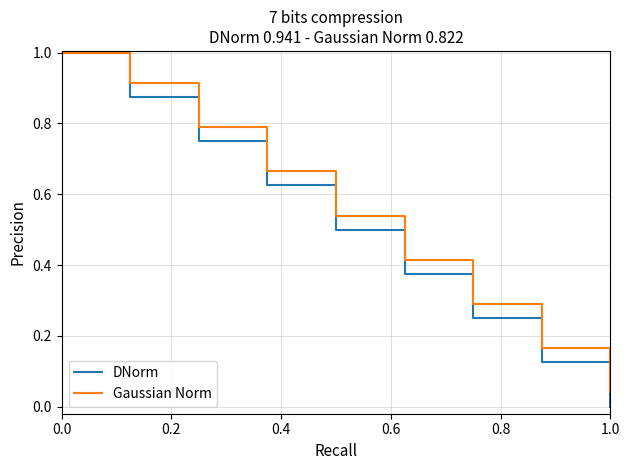

Which series has the largest range (max minus min)?

DNorm